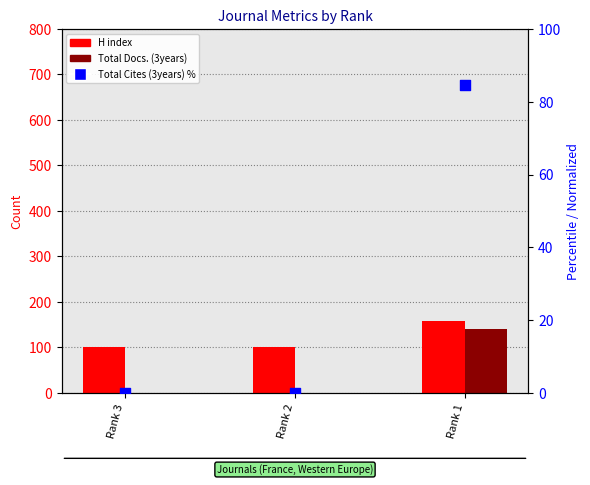

Which series contains the highest Y value?

H index